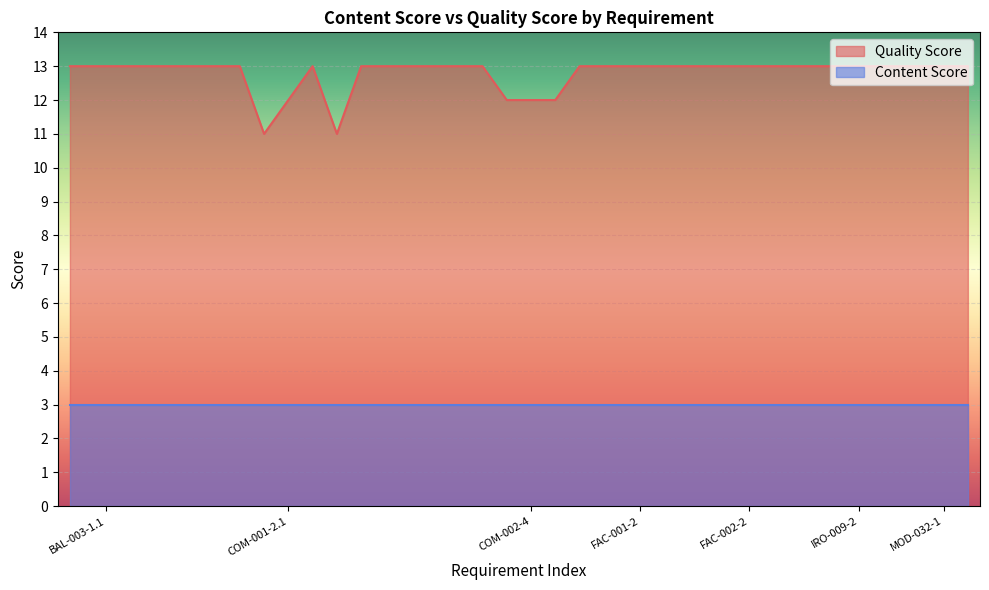

How many series are shown in this chart?

2